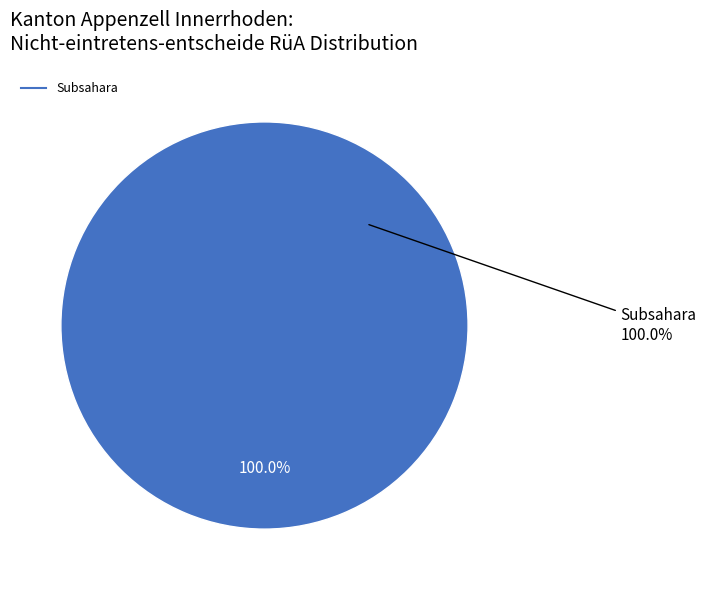

How much of the chart is everything except Herkunft unbekannt?

100.0%